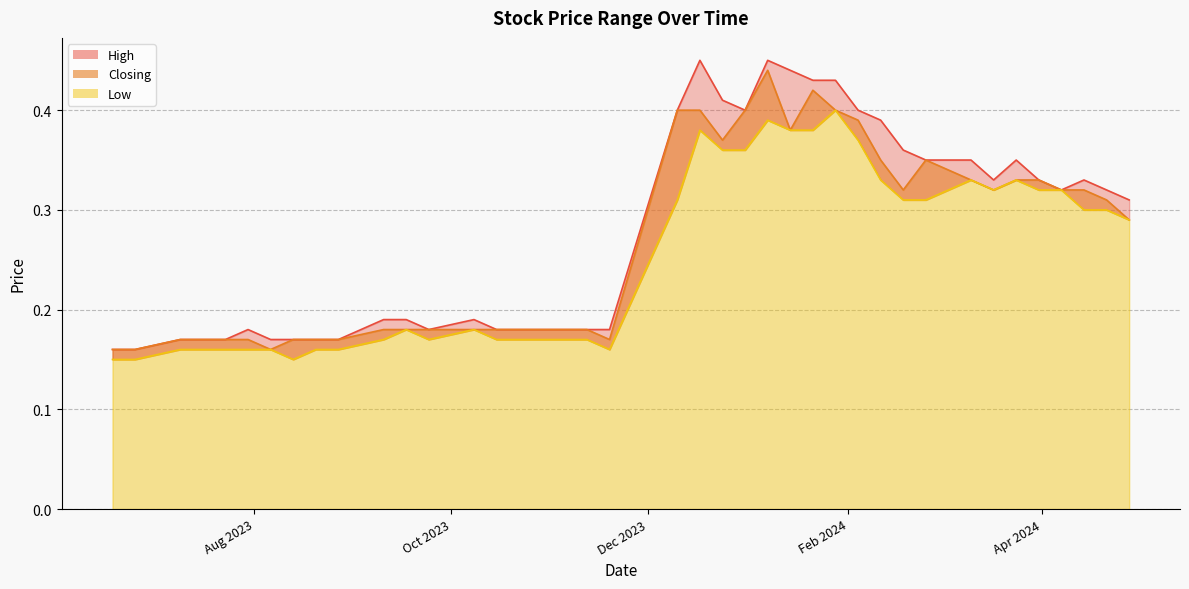

Which has a higher value, 13/08/2023 or 28/01/2024?

28/01/2024